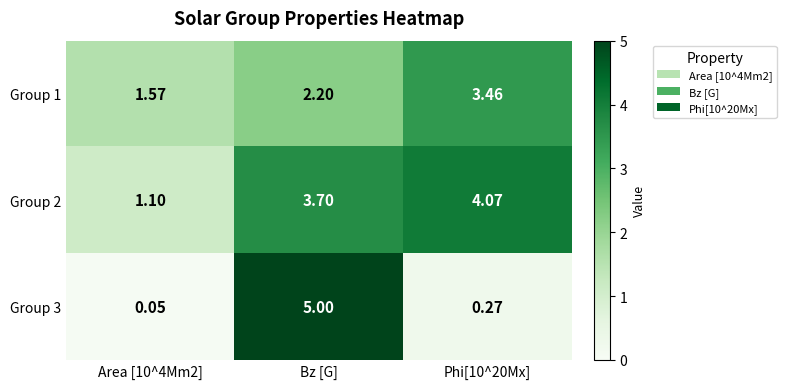

At which category does the chart reach its peak across all series?

Bz [G]